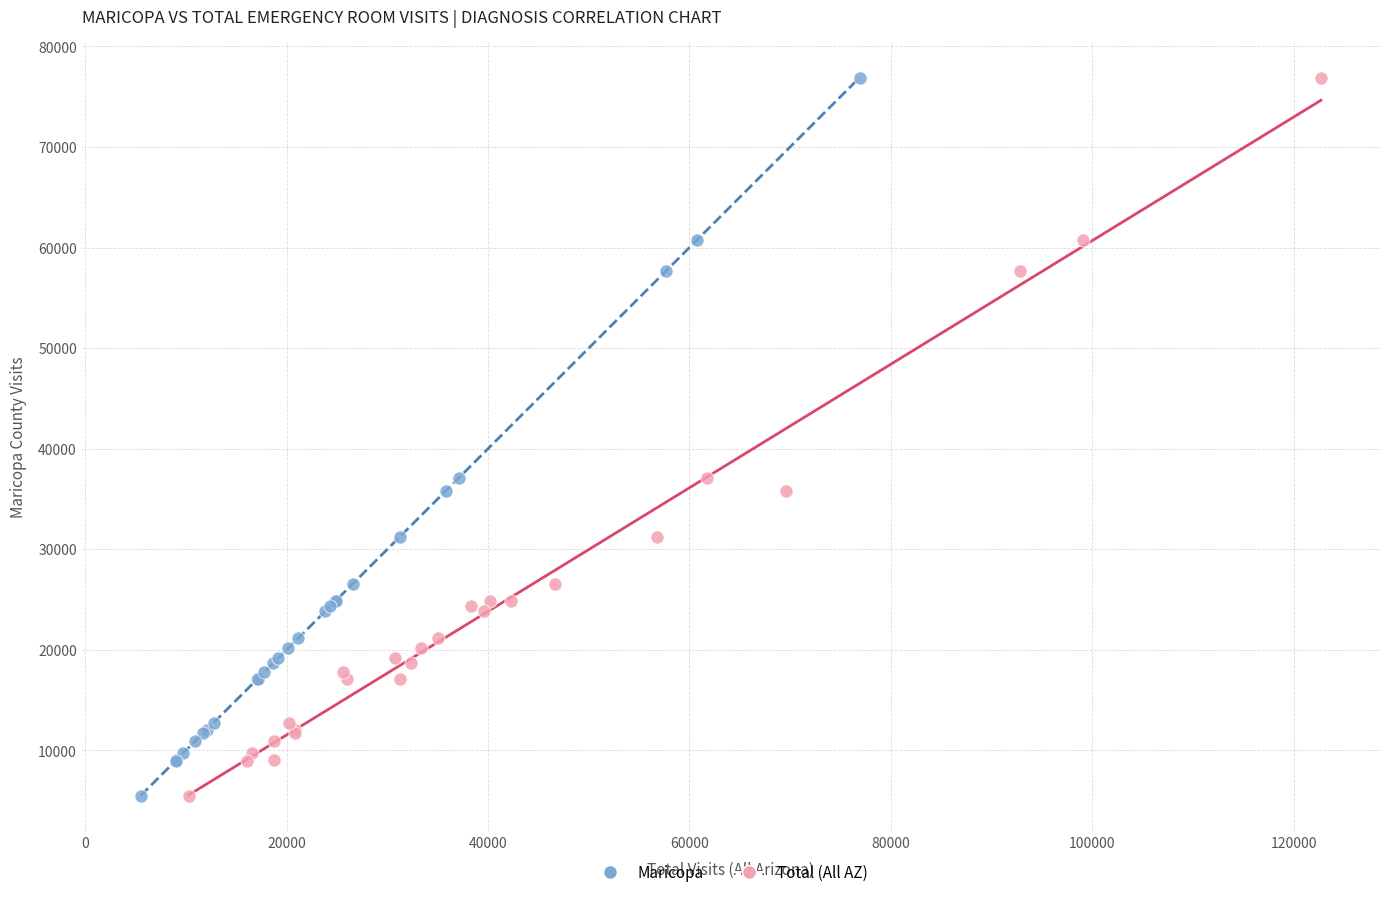

What are all the series names shown in the legend?

Maricopa, Total (All AZ)